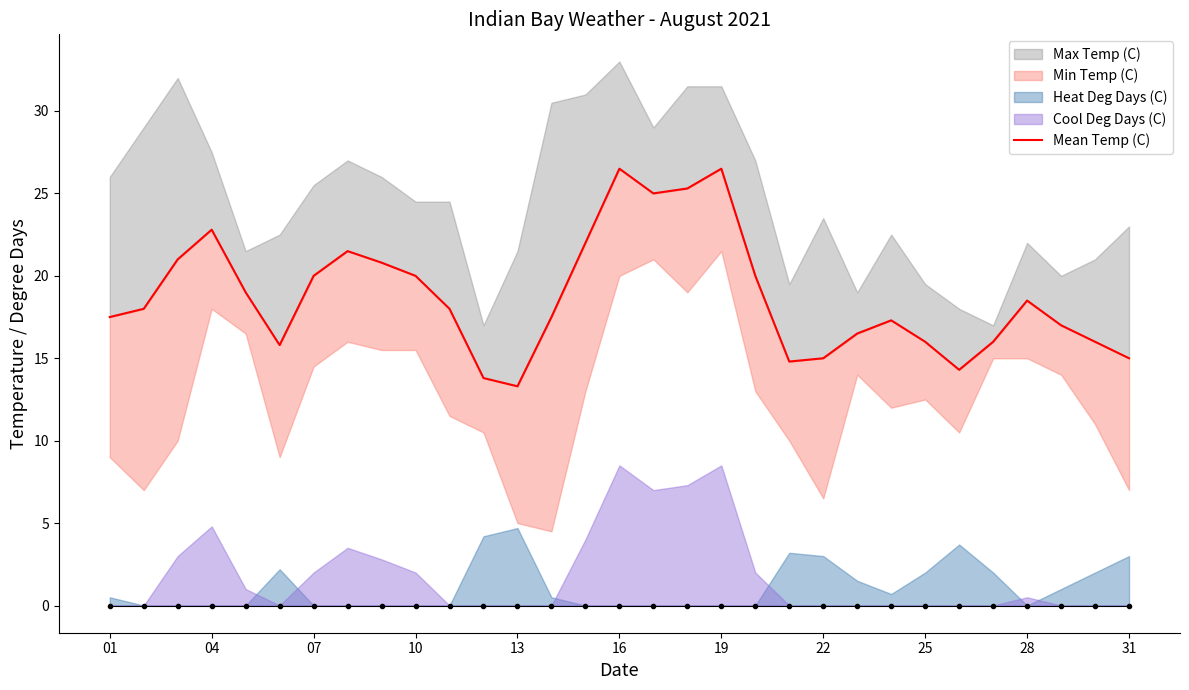

Reading right to left, extract all data points from this chart.

15.0	16.0	17.0	18.5	16.0	14.3	16.0	17.3	16.5	15.0	14.8	20.0	26.5	25.3	25.0	26.5	22.0	17.5	13.3	13.8	18.0	20.0	20.8	21.5	20.0	15.8	19.0	22.8	21.0	18.0	17.5